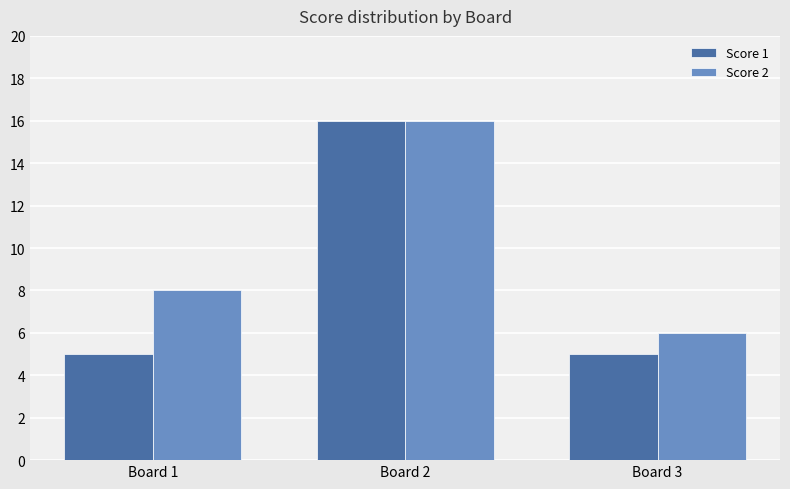

Reading right to left, transcribe all the data shown in this chart.

Score 1: Board 3=5	Board 2=16	Board 1=5
Score 2: Board 3=6	Board 2=16	Board 1=8